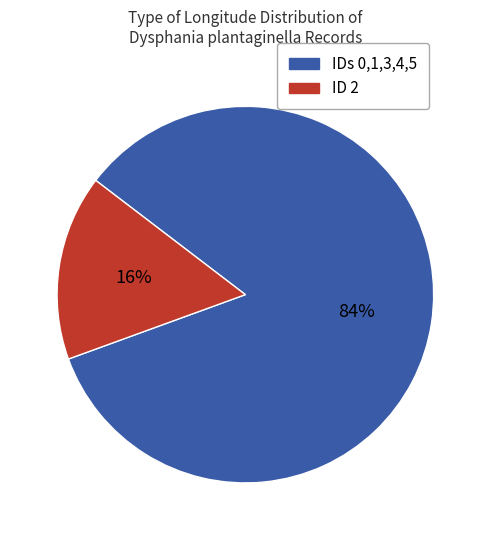

Rank the categories by value from highest to lowest.

IDs 0,1,3,4,5, ID 2